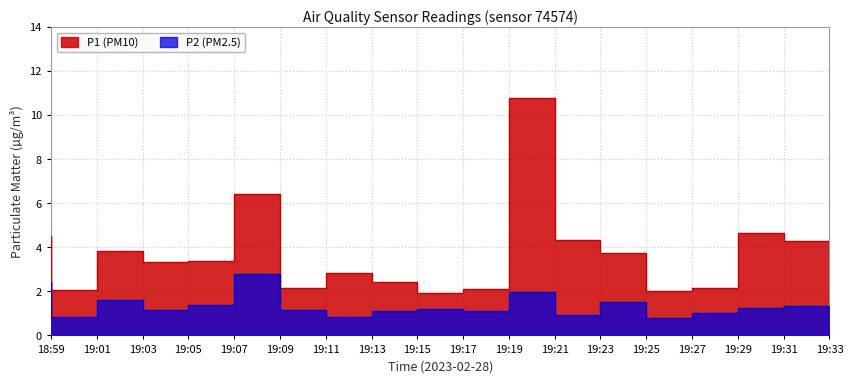

What is the greatest value displayed?

10.8